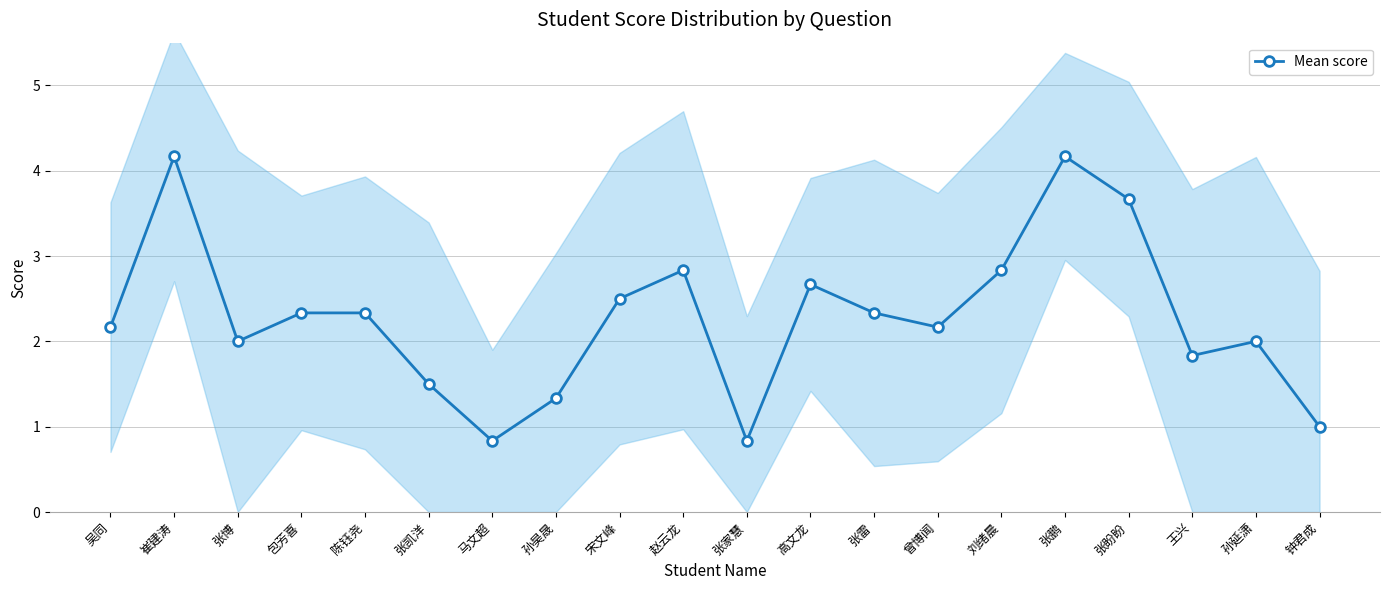

What is the value of the 7th point from the left?

0.8